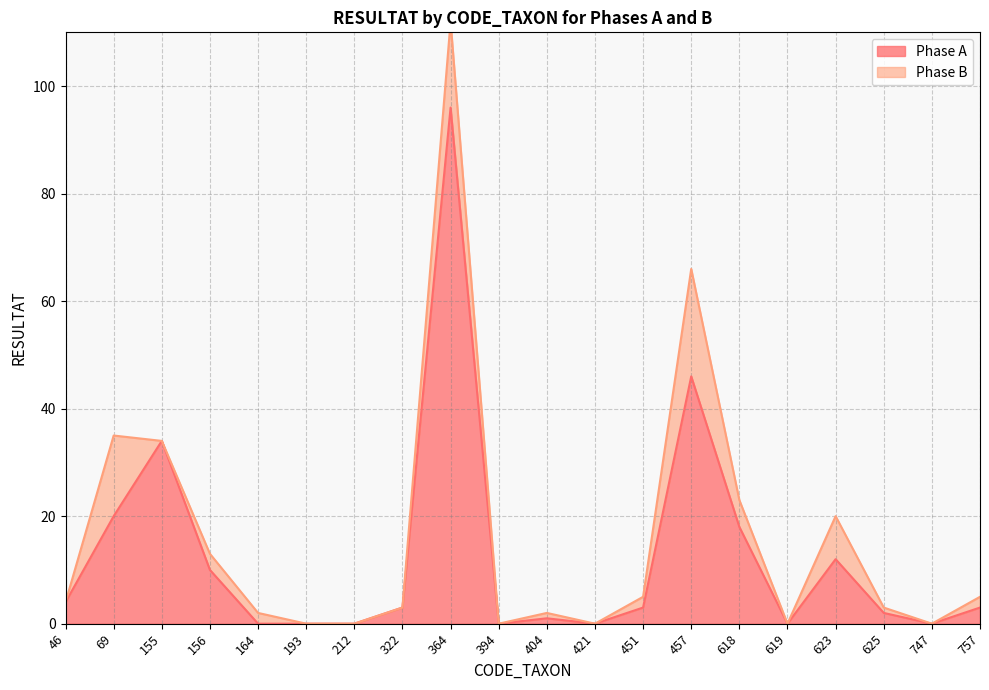

List the labels in order of value, largest first.

364, 457, 155, 69, 618, 623, 156, 46, 322, 451, 757, 625, 404, 164, 193, 212, 394, 421, 619, 747